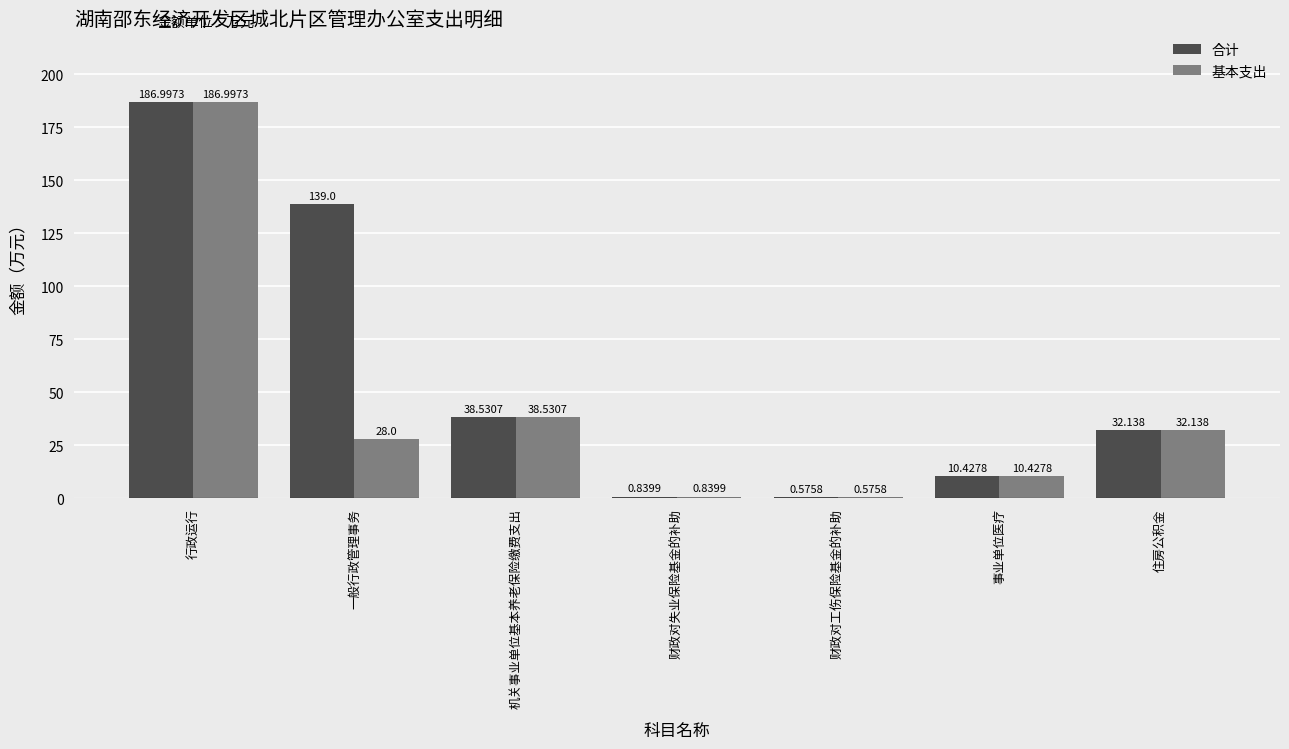

What is the greatest value displayed?

187.0